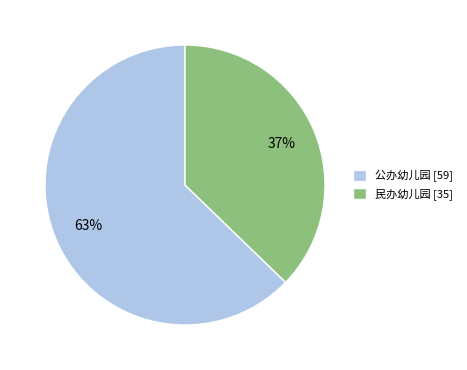

Approximately how many times larger is the value at 民办幼儿园 [35] compared to 公办幼儿园 [59]?

0.6